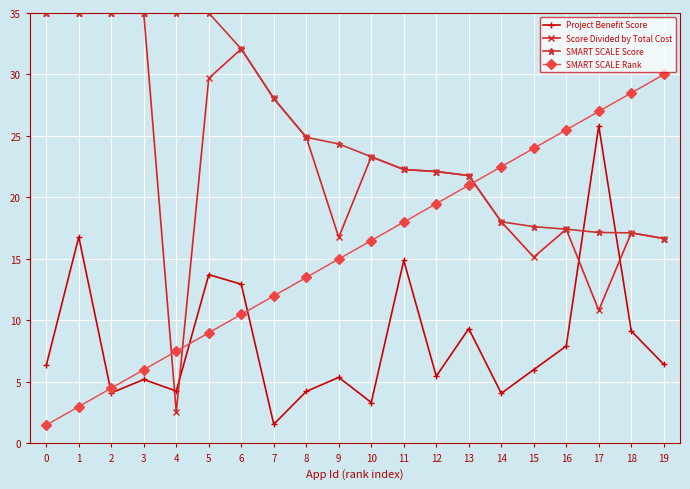

Between 2 and 4, which series saw the biggest shift?

Score Divided by Total Cost